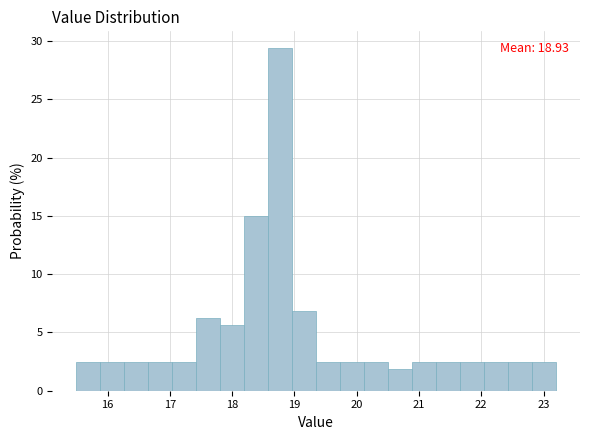

Read against the x-axis, roughly where is the centre of the tallest bar?

18.8